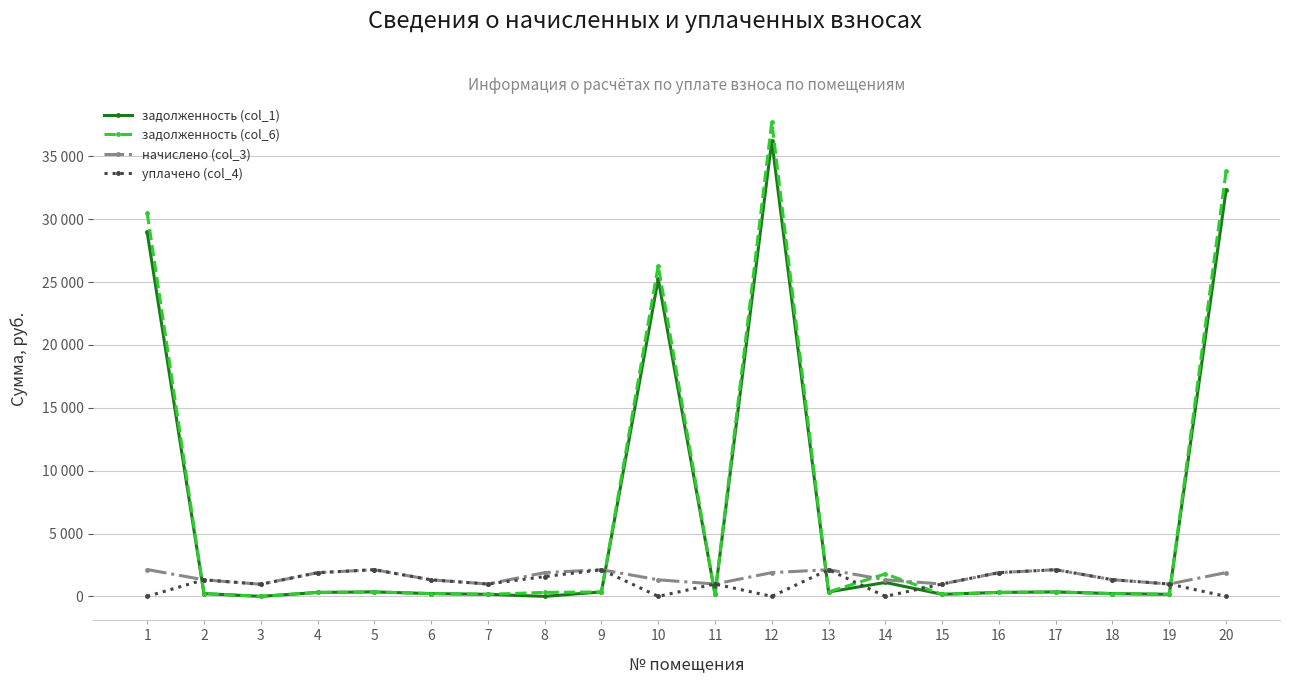

What are all the series names shown in the legend?

задолженность (col_1), задолженность (col_6), начислено (col_3), уплачено (col_4)